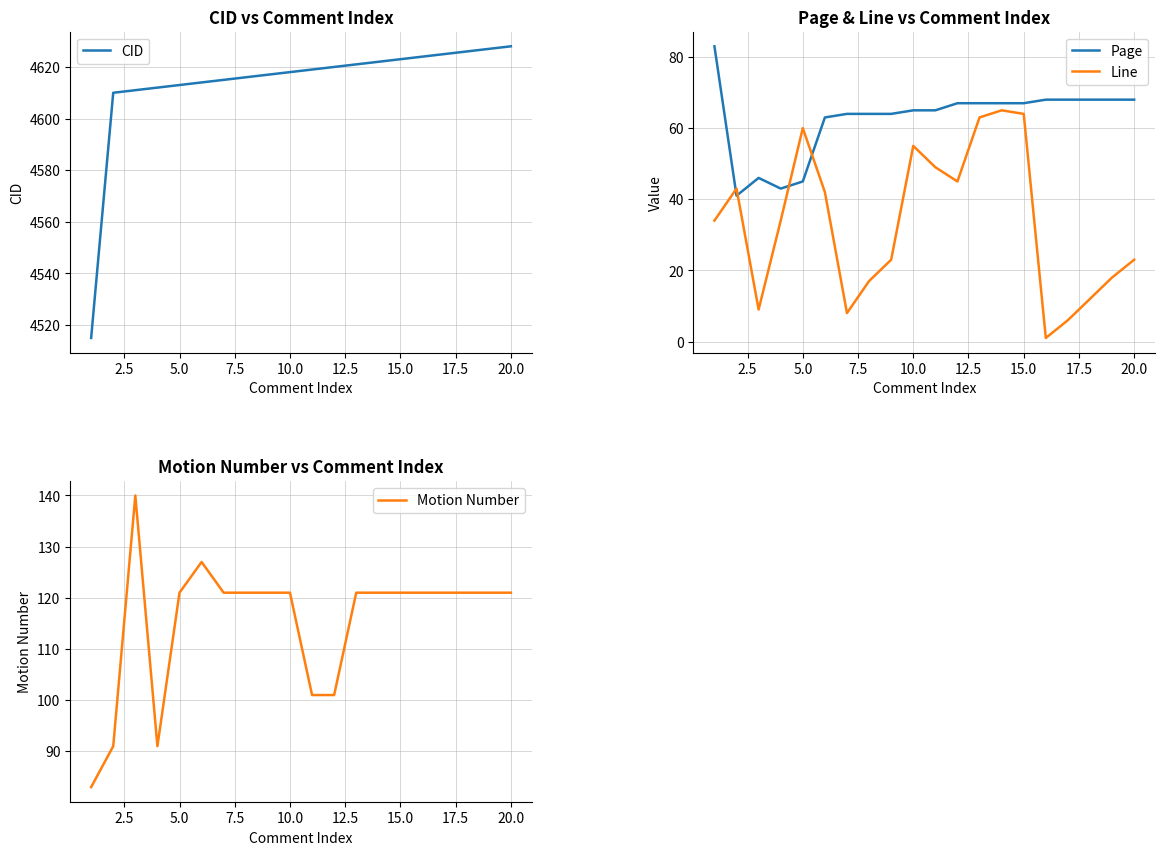

What is the average value of the CID series?

4614